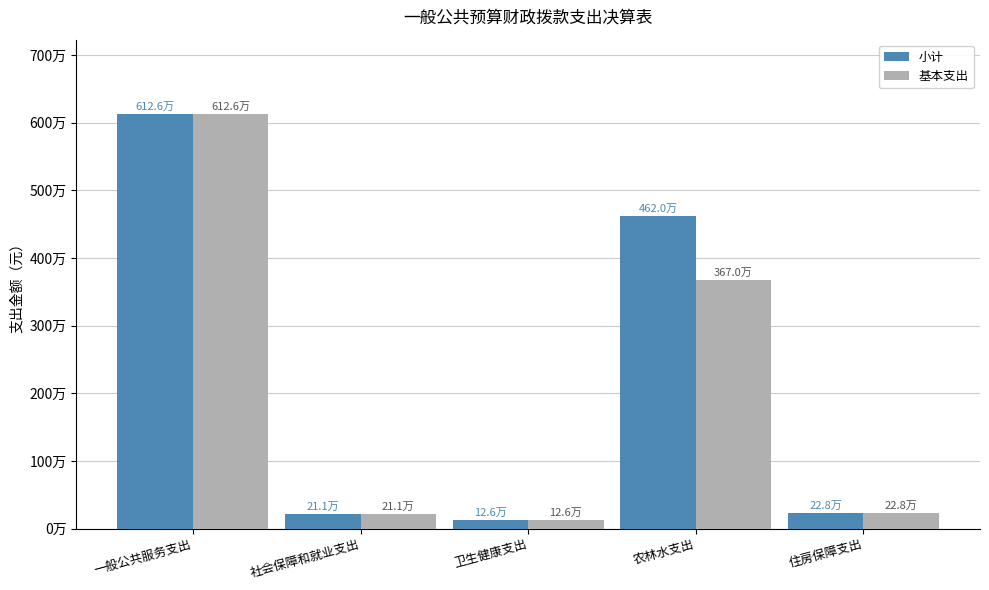

Which series has the largest total across all categories?

小计